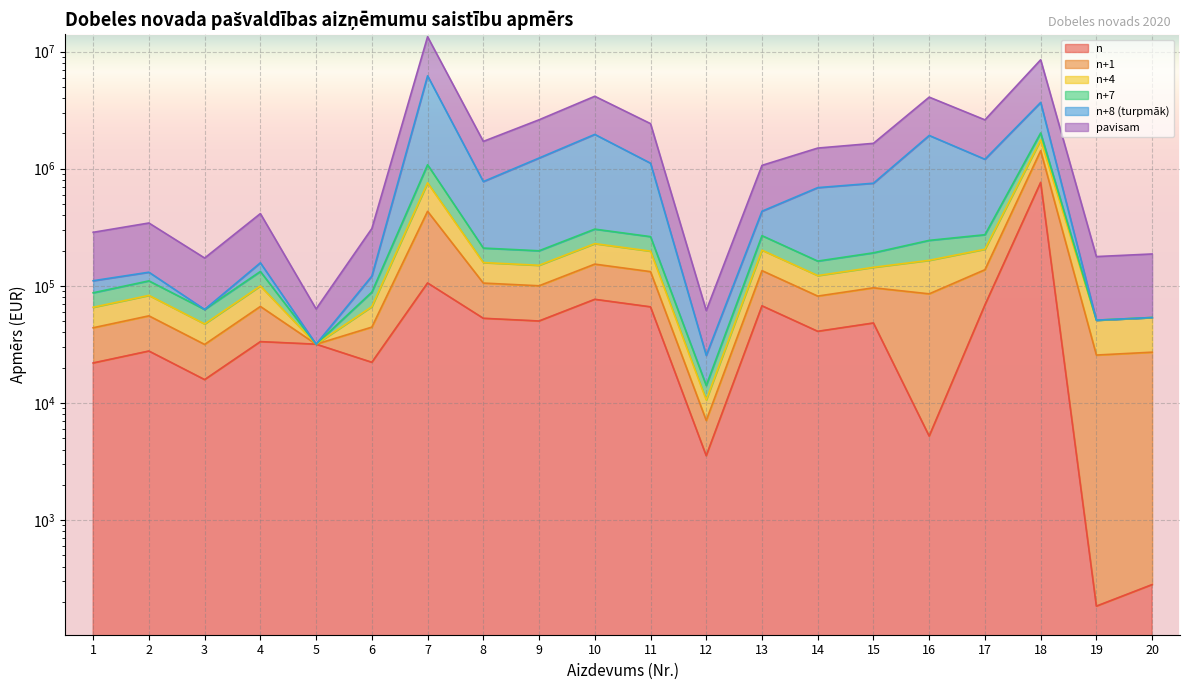

True or false: n+1 has a value of 273055 at 17.

True